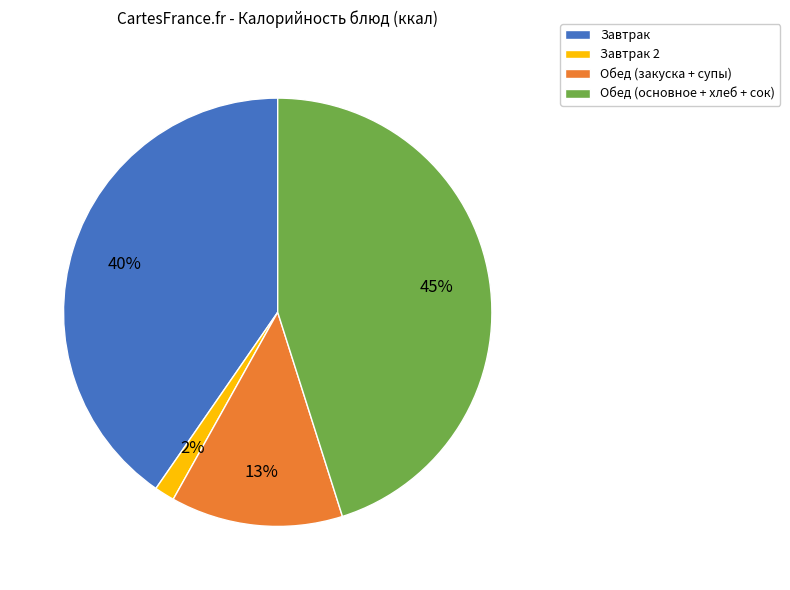

Which slice is the smallest?

Завтрак 2